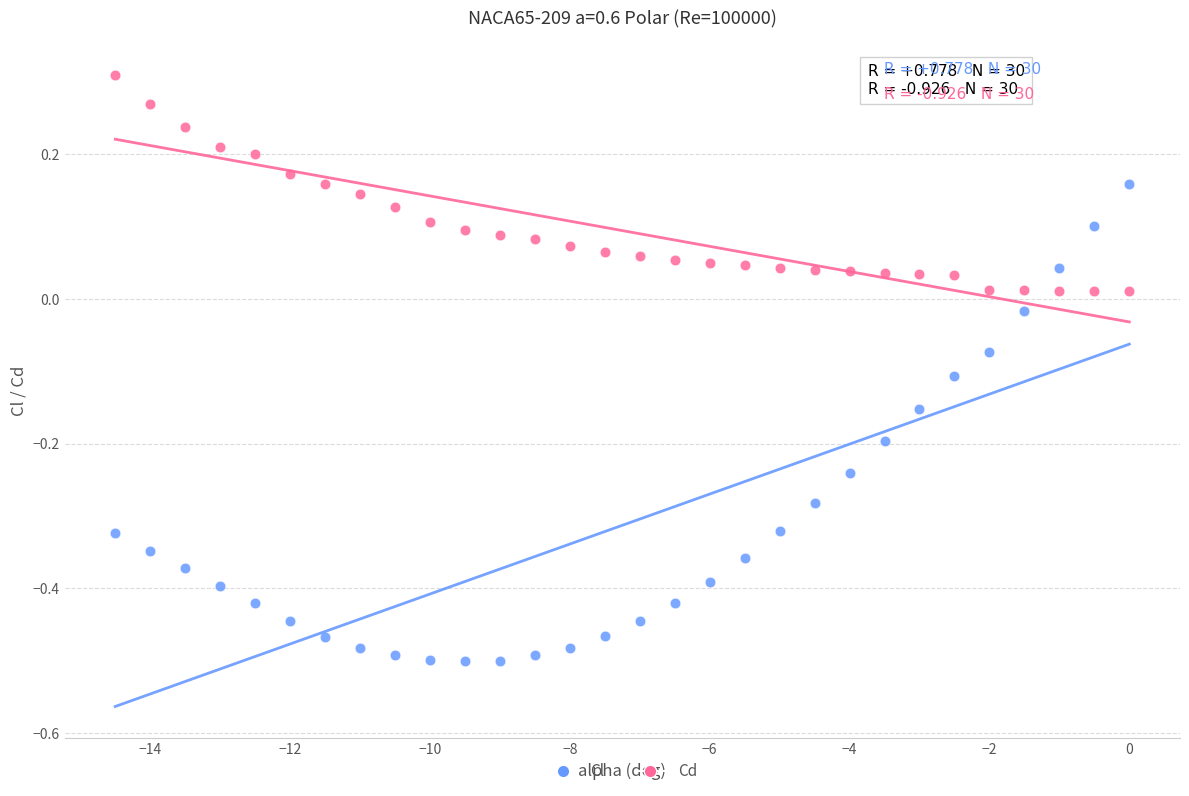

Across all data points, what is the range of X values (max minus min)?

14.5